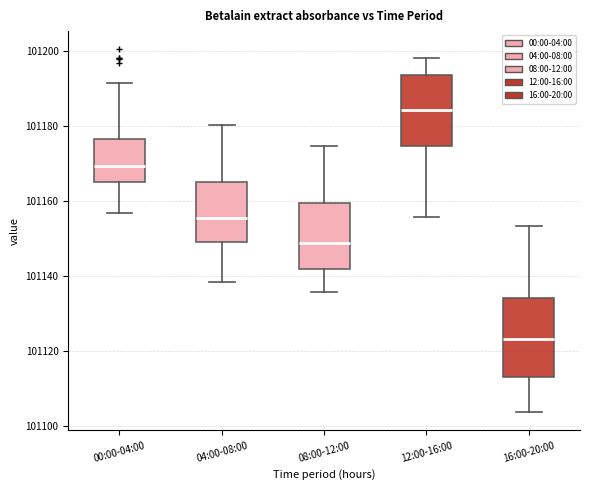

Reading left to right, read every box against the y-axis: the position of its median line, the range the box covers, and the ends of its whiskers. The values are not printed on the chart, so give them approximately, as read against the axis.

00:00-04:00: median 101170, box 101166 to 101176, whiskers 101156 to 101192
04:00-08:00: median 101156, box 101148 to 101164, whiskers 101138 to 101180
08:00-12:00: median 101148, box 101142 to 101160, whiskers 101136 to 101174
12:00-16:00: median 101184, box 101174 to 101194, whiskers 101156 to 101198
16:00-20:00: median 101124, box 101112 to 101134, whiskers 101104 to 101154